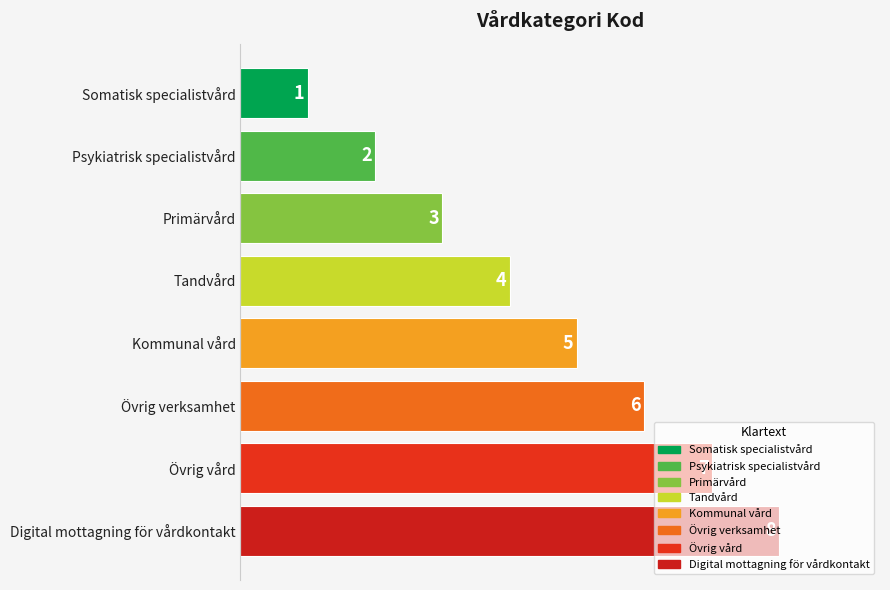

The chart shows a value of 8 at Digital mottagning för vårdkontakt. True or false?

True